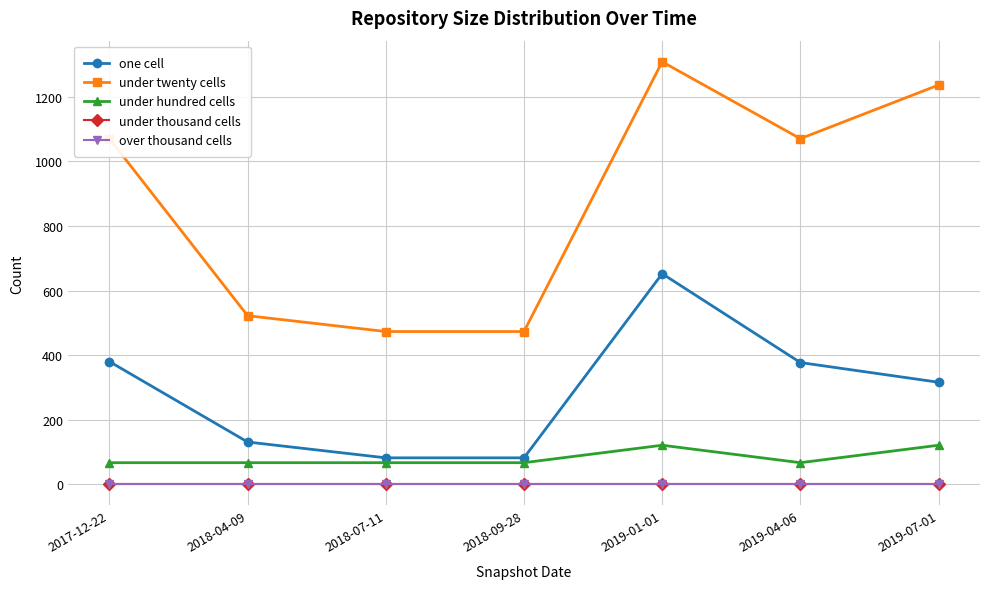

What value does the one cell series have at 2019-01-01, to the nearest 10?

650